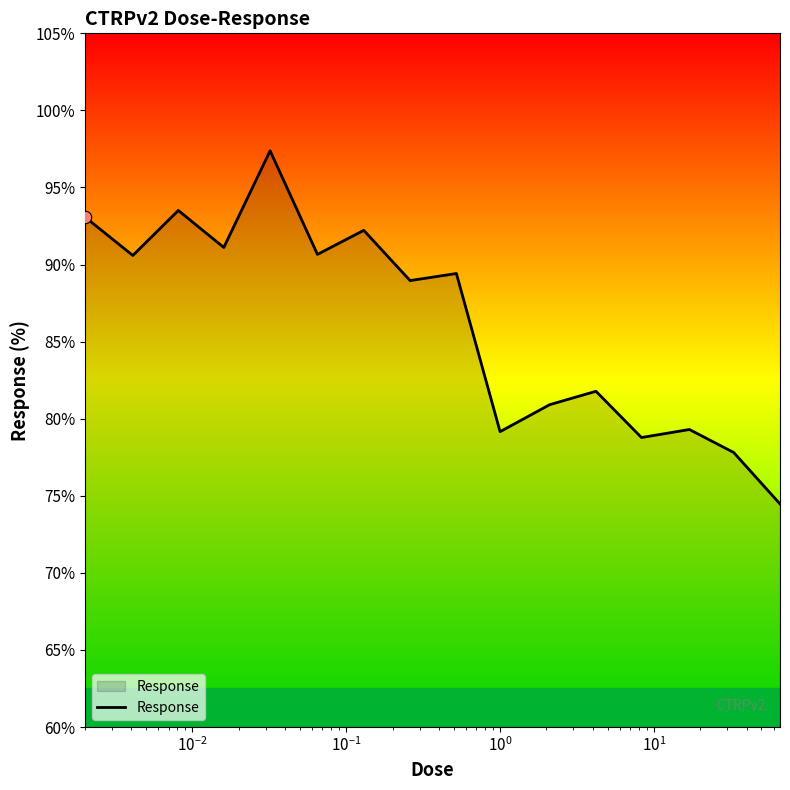

What is the minimum value shown in the chart?

74.5